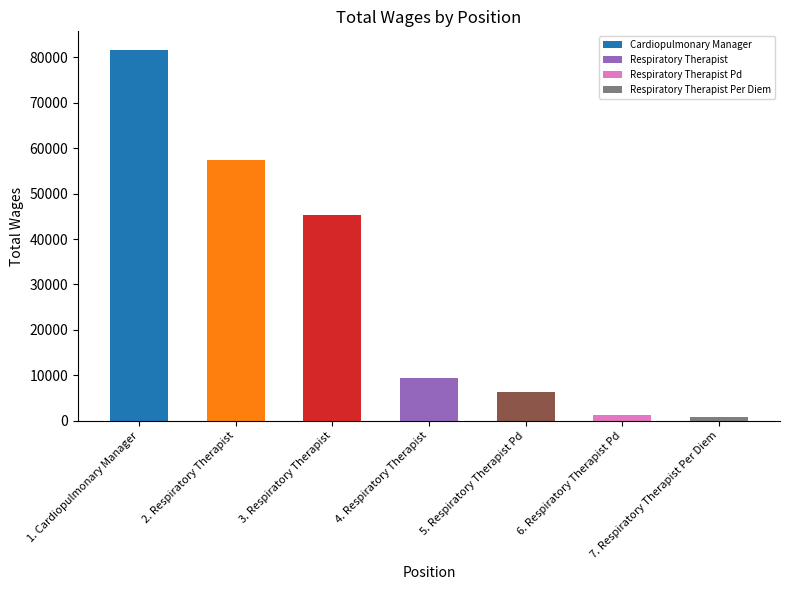

What value does the data have at Respiratory Therapist Pd, to the nearest 50?

6250